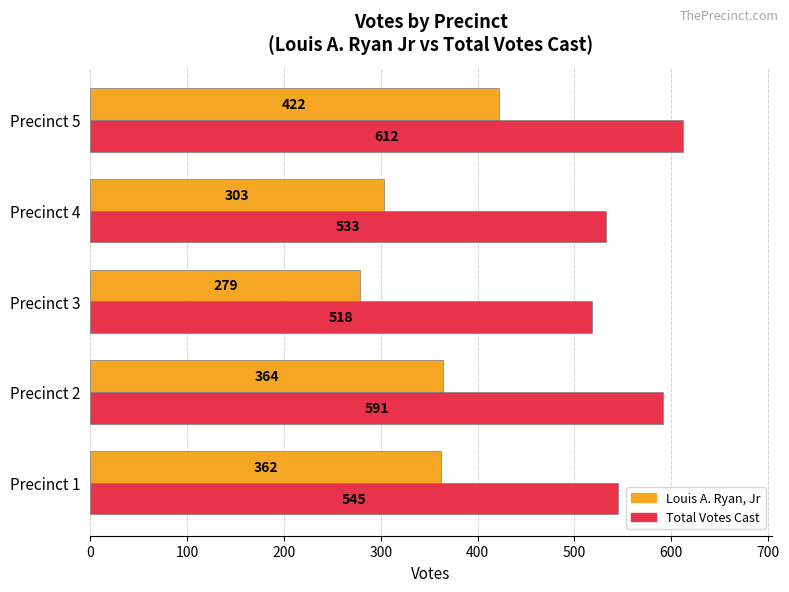

Read the Louis A. Ryan, Jr value at Precinct 2.

364